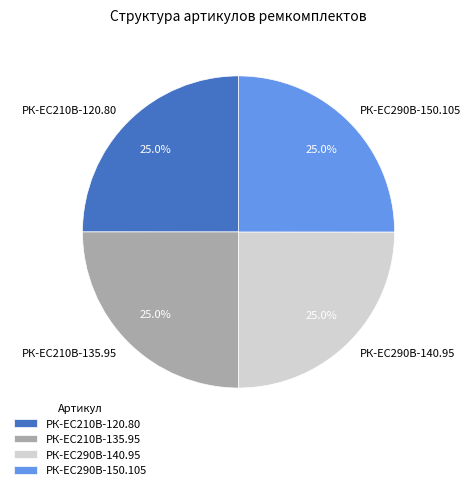

What percentage is the РК-EC210В-120.80 slice, to the nearest percent?

25%